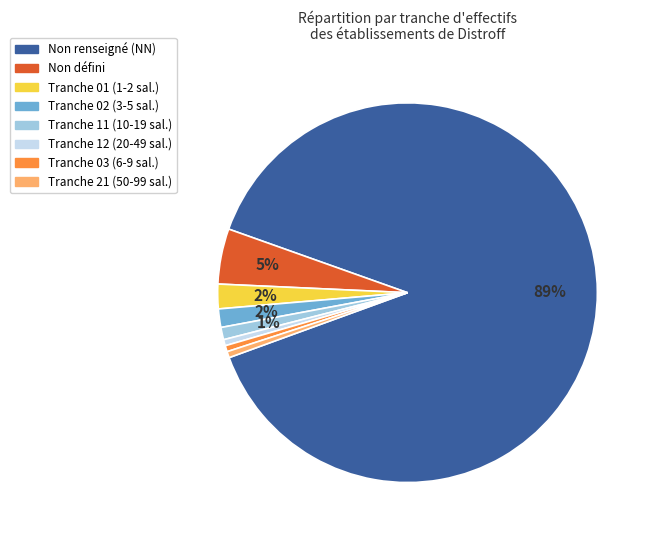

Is there any slice that represents more than half of the pie?

Yes